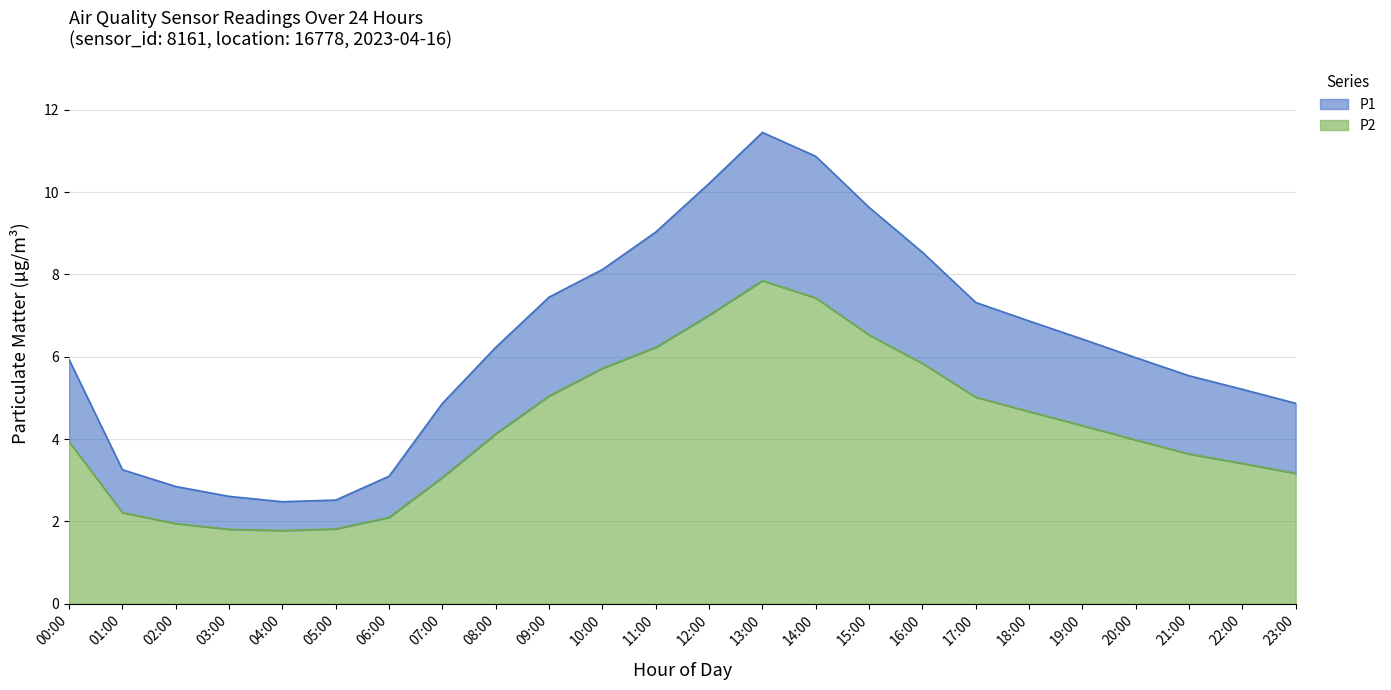

Which series has the largest range (max minus min)?

P1